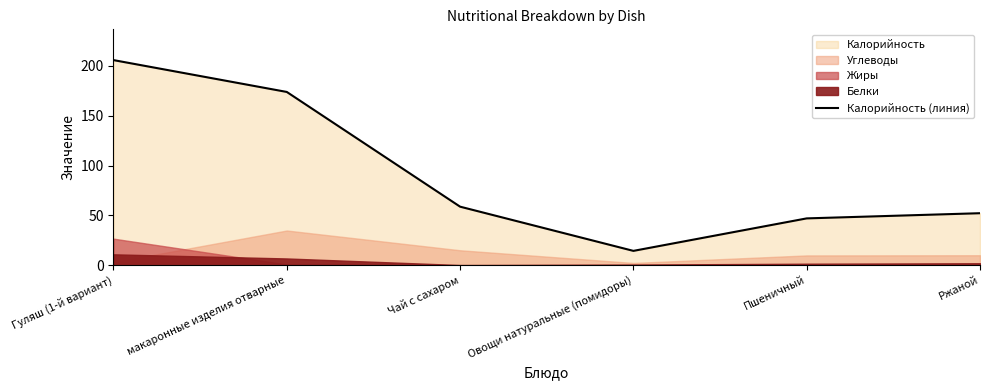

Is it true that the value at Овощи натуральные (помидоры) is 14.4?

True